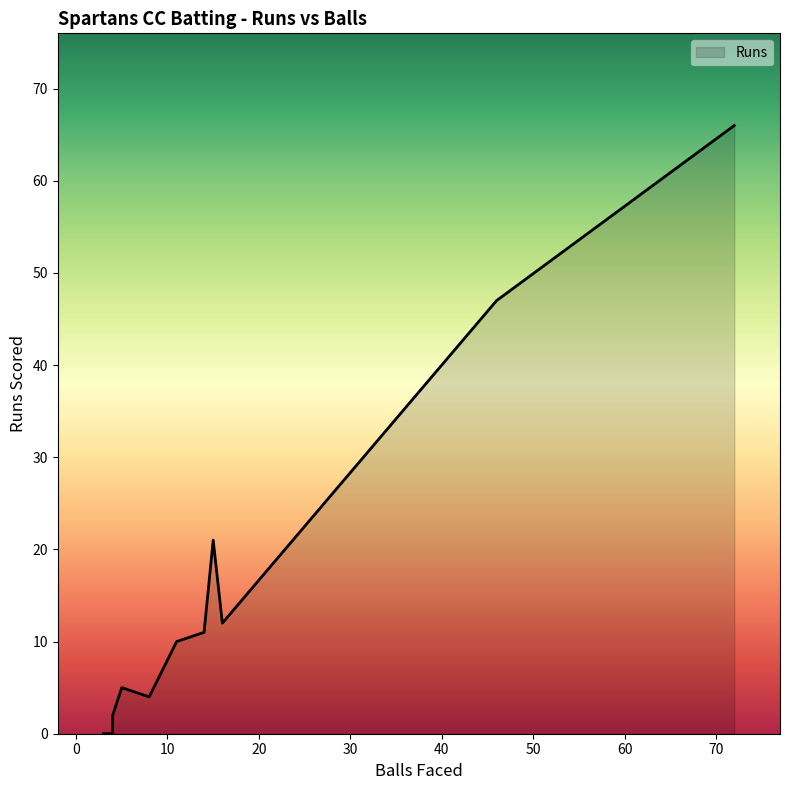

How many data points does each series have?

11